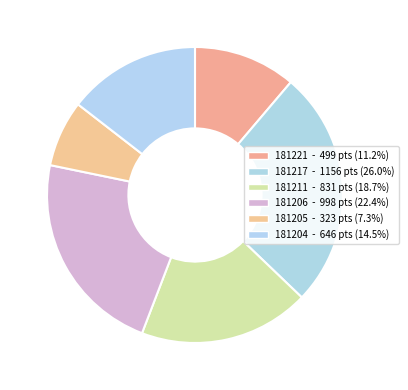

Which category has the biggest portion of the pie?

181217